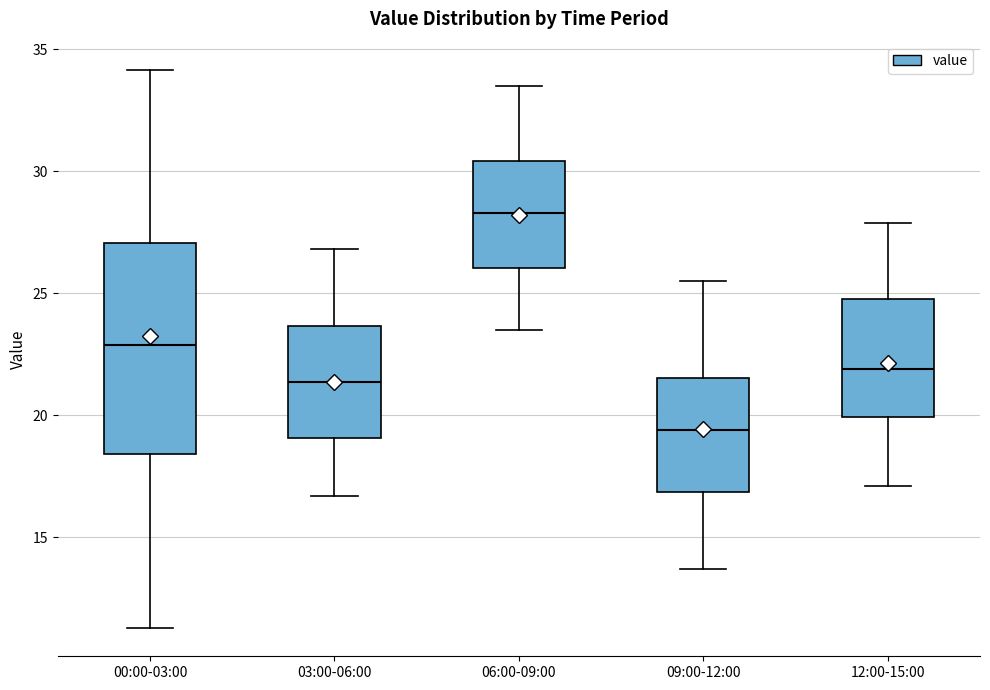

Which box's median line is the highest?

06:00-09:00